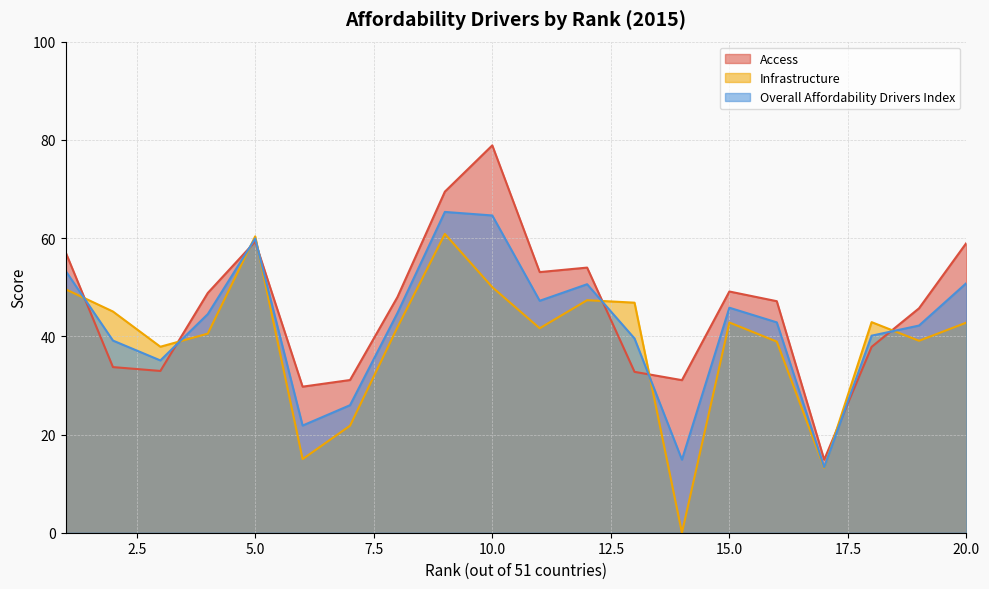

Reading left to right, extract all data points from this chart.

Access: 57.2	33.7	32.9	48.8	59.3	29.7	31.1	48.0	69.5	78.9	53.1	54.0	32.8	31.1	49.1	47.1	14.9	37.8	45.7	59.0
Infrastructure: 49.6	45.0	37.9	40.5	60.4	15.0	21.8	41.8	60.8	50.0	41.6	47.4	46.8	0.0	42.8	38.9	13.2	42.9	39.1	42.8
Overall Affordability Drivers Index: 53.3	39.1	35.1	44.5	59.9	21.8	26.0	44.7	65.3	64.6	47.2	50.6	39.6	14.9	45.8	42.8	13.4	40.1	42.2	50.8